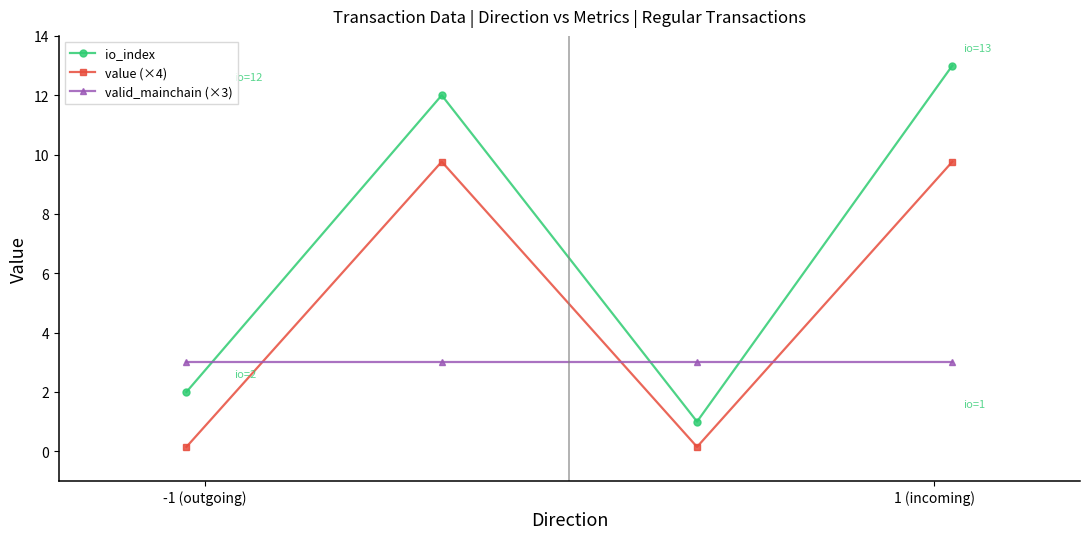

Which series has the largest total across all categories?

io_index